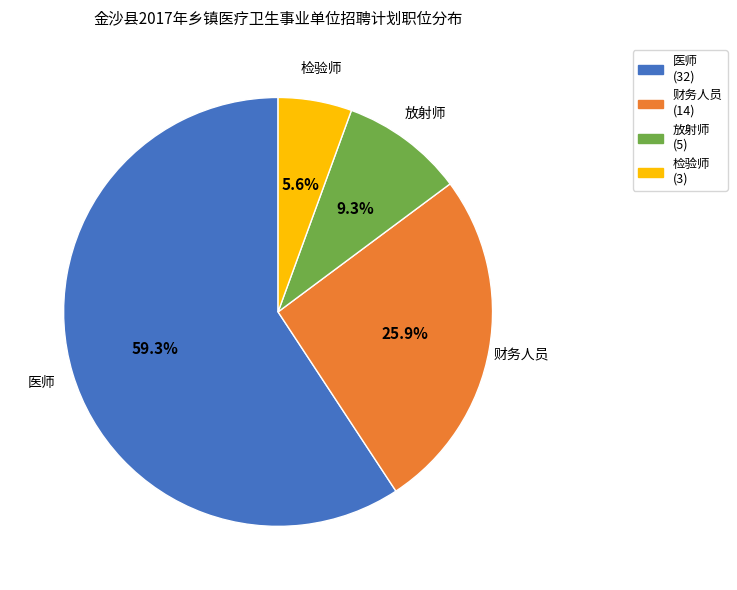

True or false: 放射师 accounts for 9% of the total.

True